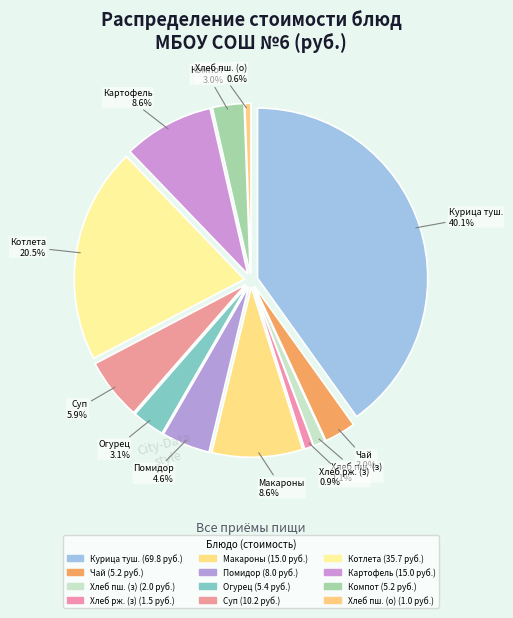

What percentage do Курица тущеная с морковью and Чай с лимоном и сахаром together represent?

43.1%